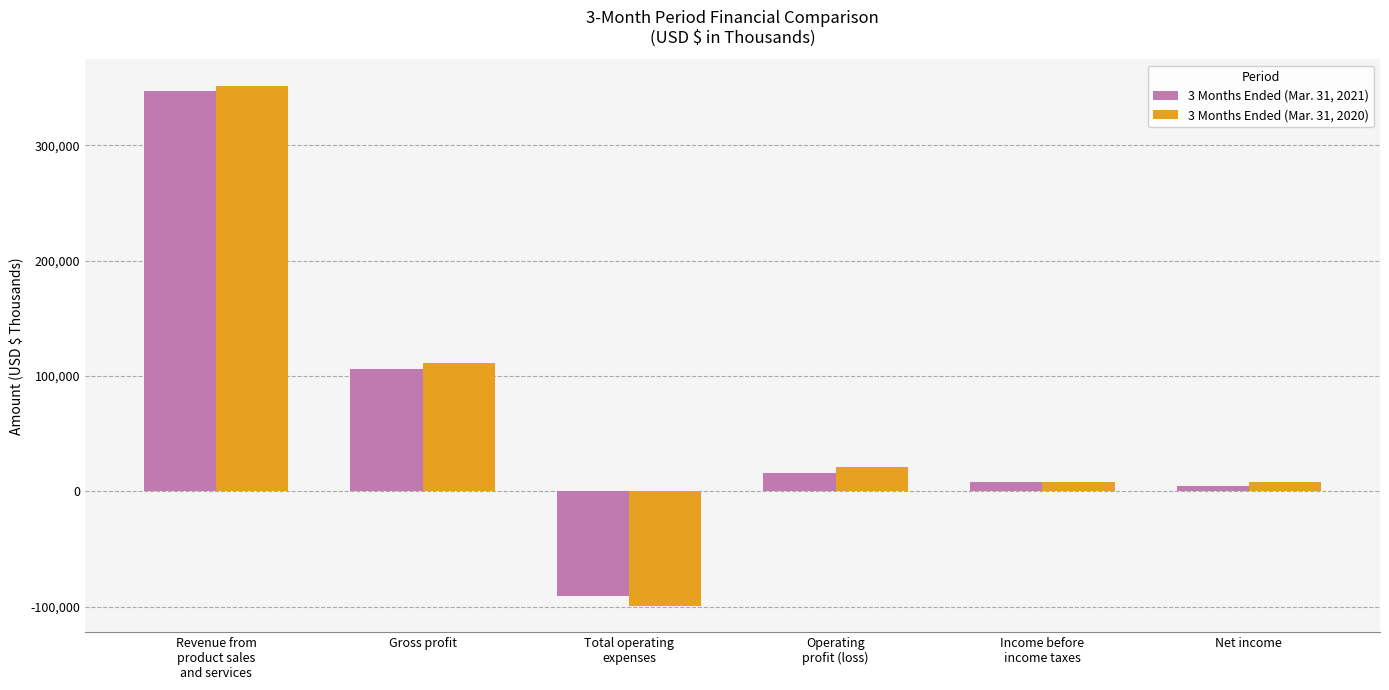

What are all the series names shown in the legend?

3 Months Ended (Mar. 31, 2021), 3 Months Ended (Mar. 31, 2020)